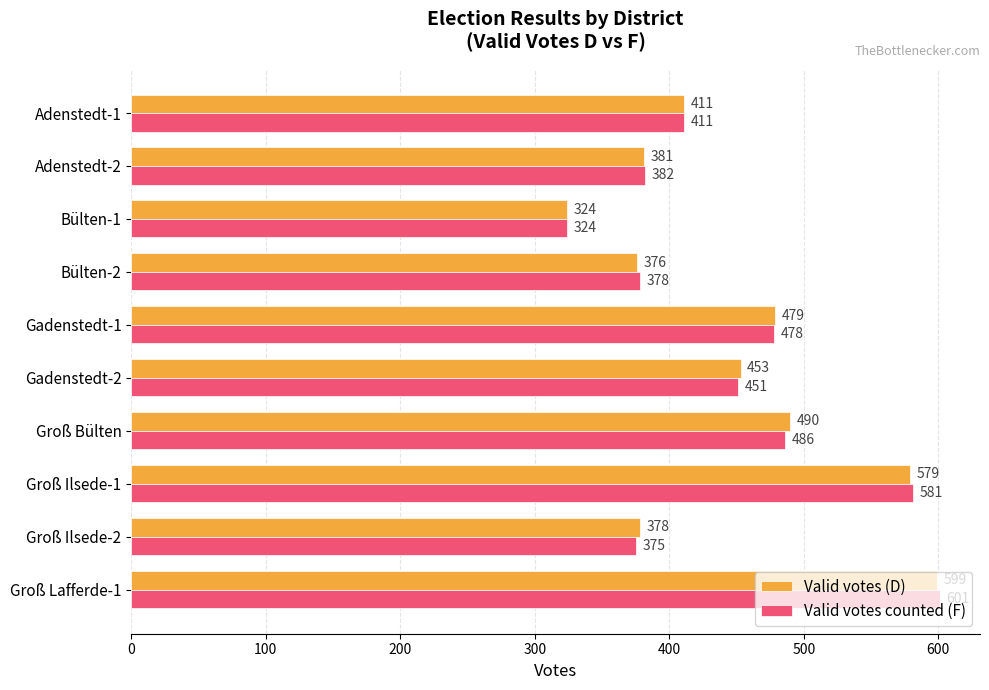

Rank the series at Groß Ilsede-2 from lowest to highest value.

Valid votes counted (F), Valid votes (D)